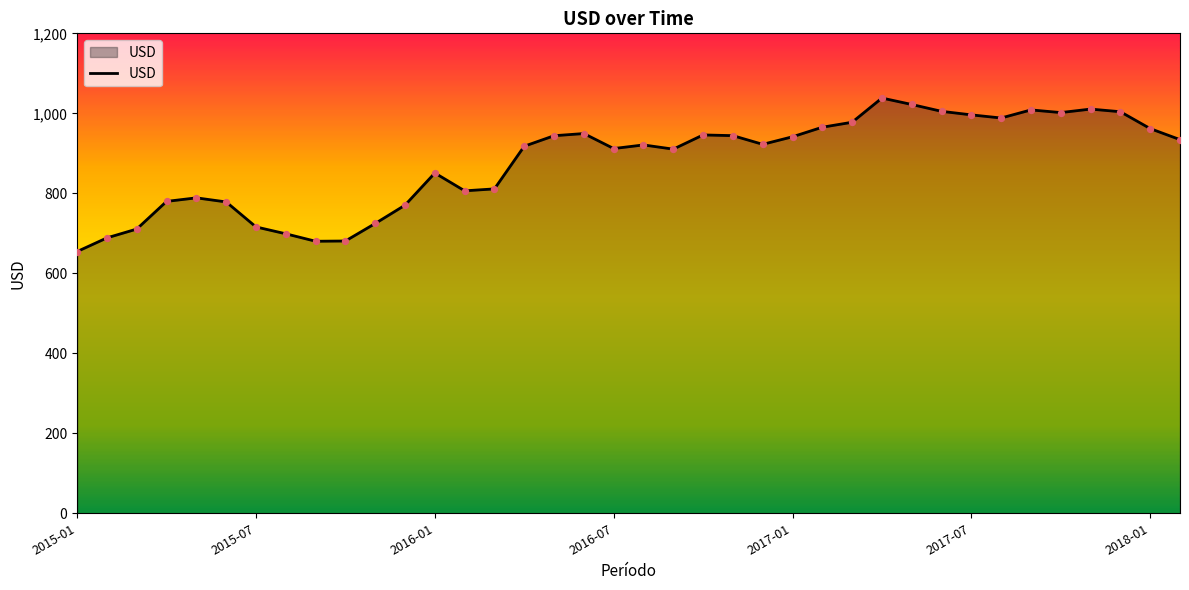

What is the smallest value displayed?

654.4